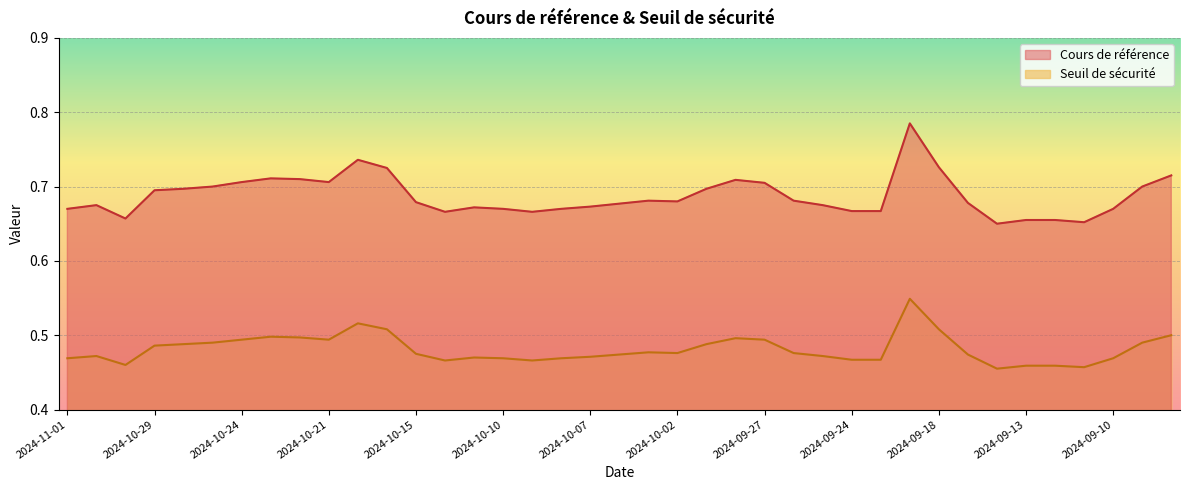

In Cours de référence, how many points are lower than both neighbors (excluding endpoints)?

7